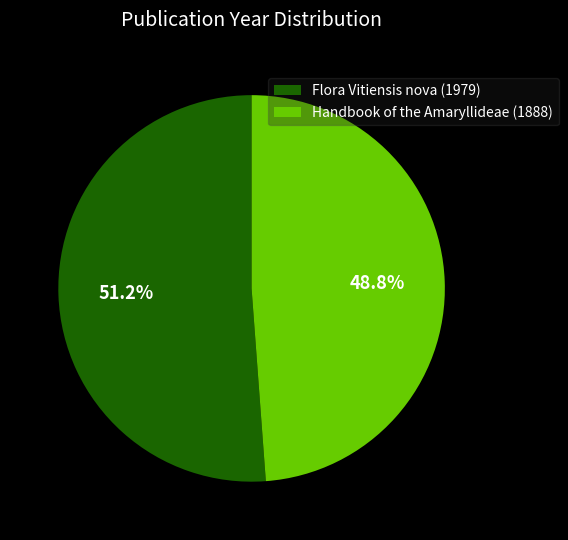

Combined, do Flora Vitiensis nova (1979) and Handbook of the Amaryllideae (1888) account for over 50%?

Yes